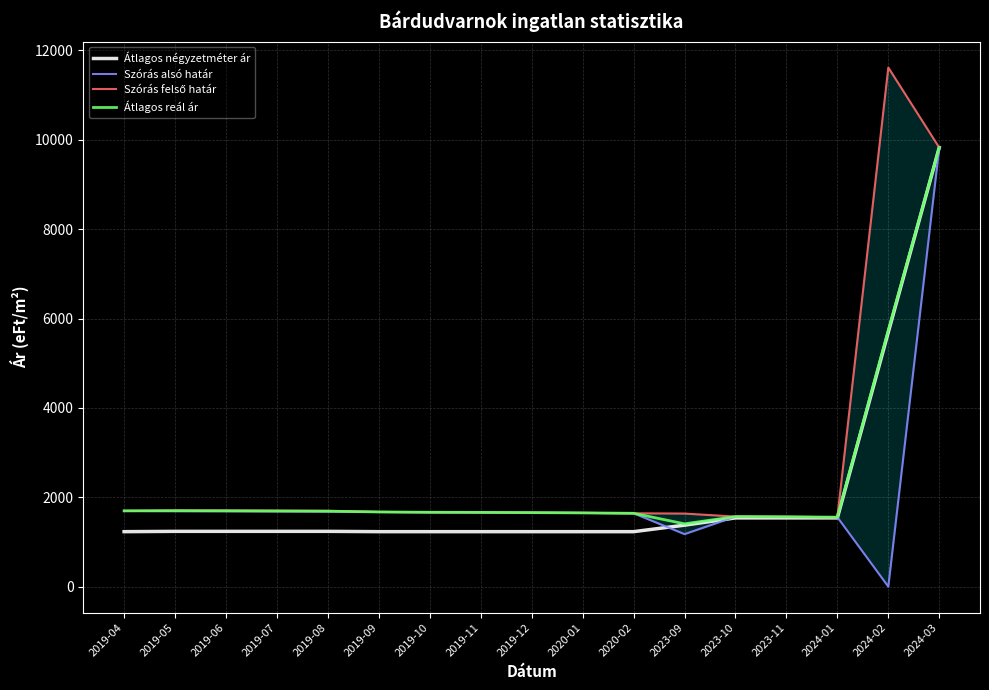

What is the greatest value displayed?

11617